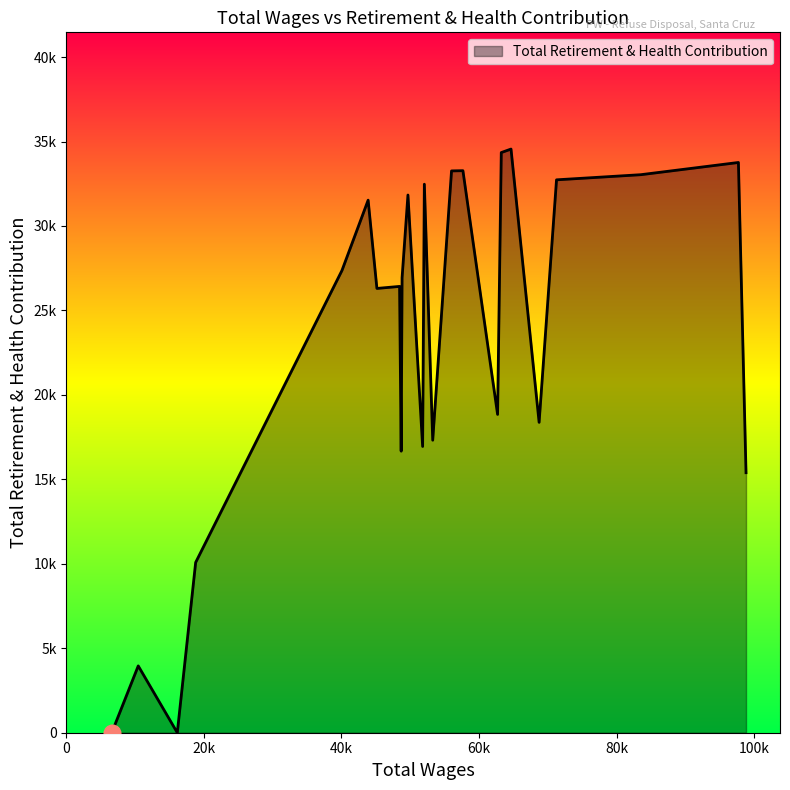

What is the label of the 20th point from the left?

40070.0